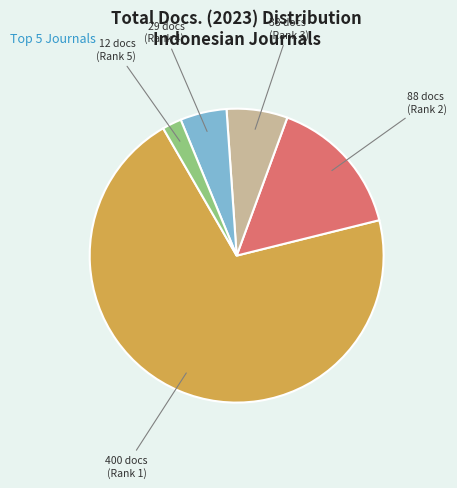

Is there a majority slice in this chart?

Yes